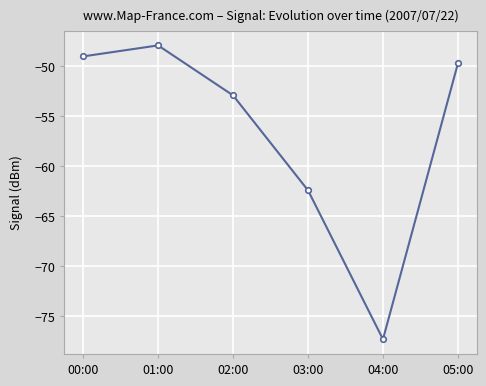

Rank the categories by value from highest to lowest.

01:00, 00:00, 05:00, 02:00, 03:00, 04:00